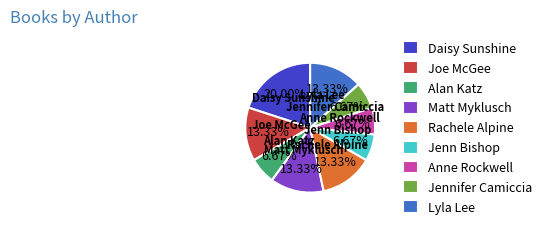

What is the ratio of the value at Lyla Lee to the value at Alan Katz?

2.0